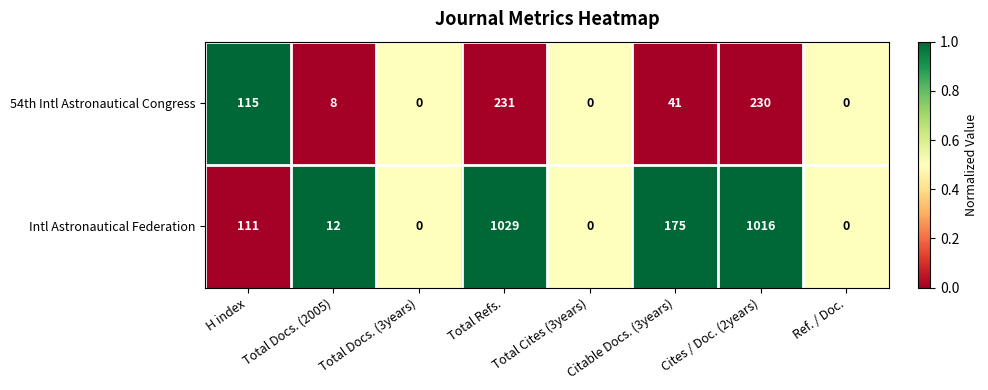

What is the spread (max minus min) of values at H index?

4